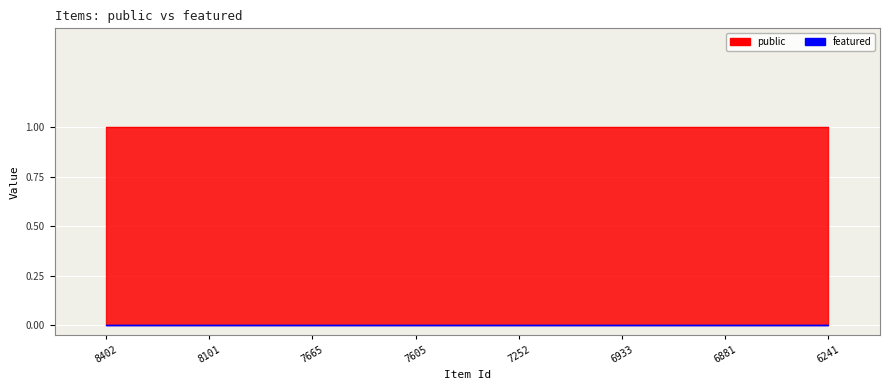

True or false: public and featured intersect in this chart.

False